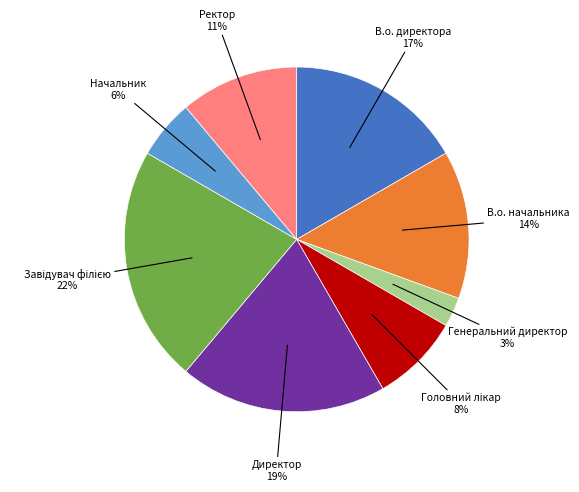

To the nearest percent, what is the difference between the largest and smallest slice percentages?

19%